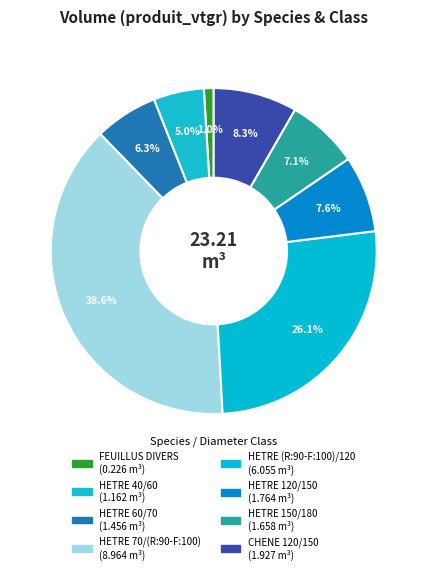

What is the largest slice in the pie chart?

HETRE 70/(R:90-F:100)